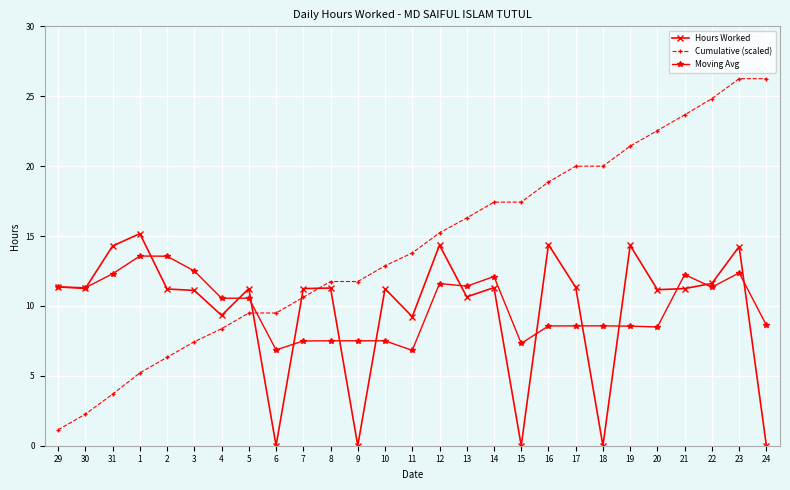

True or false: Moving Avg has a value of 1.5 at 15.

False